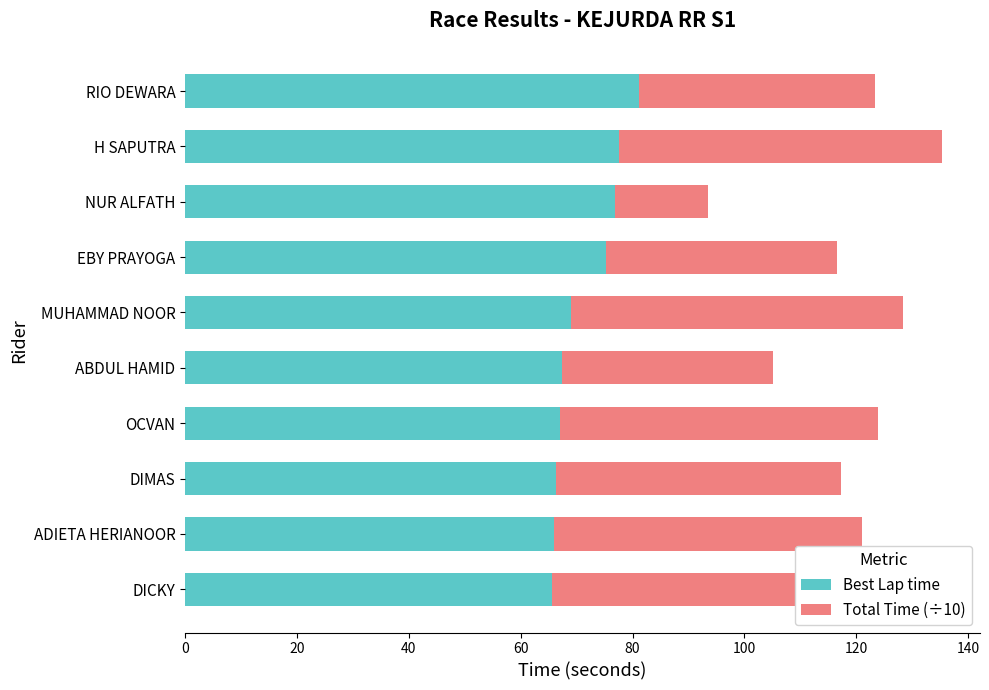

Which category has the highest value in the Best Lap time series?

RIO DEWARA